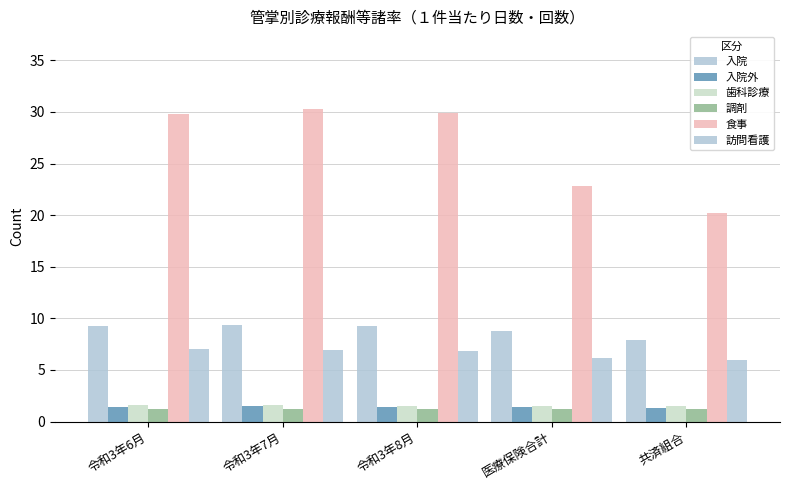

Is the value of 訪問看護 at 共済組合 greater than the value of 歯科診療 at 令和3年6月?

Yes